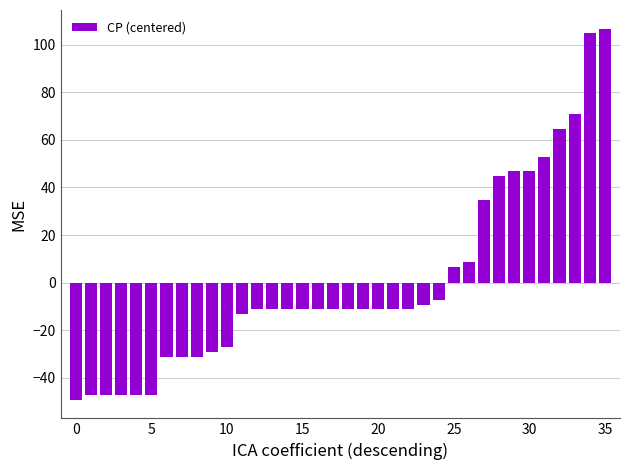

What is the value of the 9th bar from the left?

-31.2